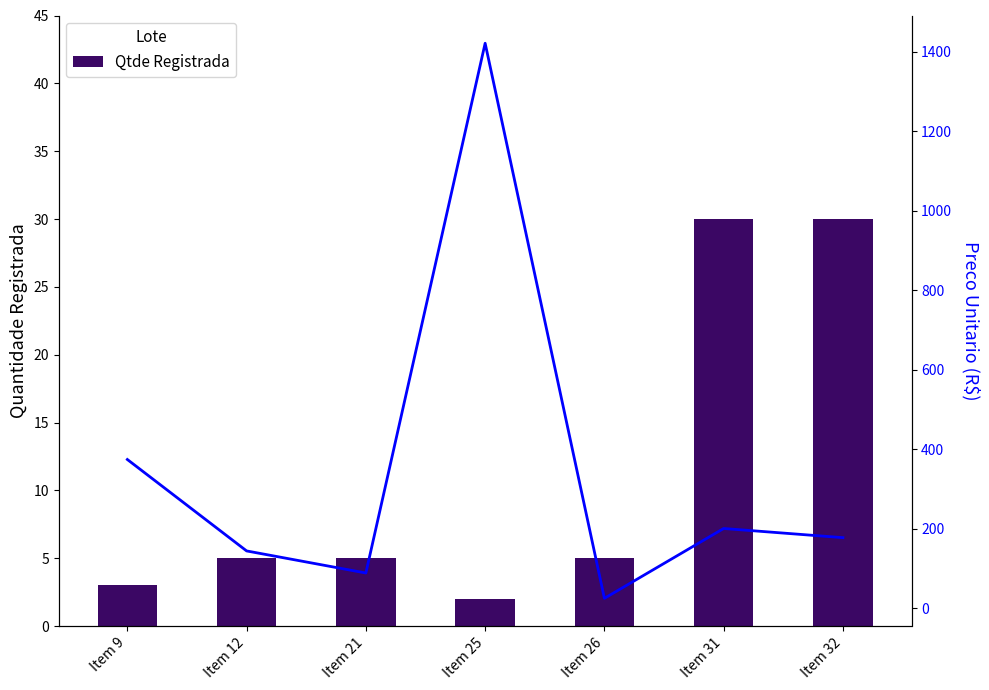

How many data points does each series have?

7